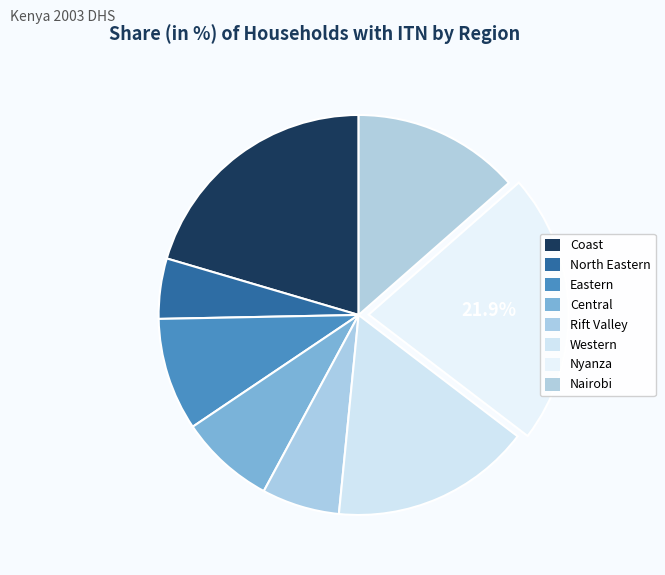

Is it true that Coast is 20% of the pie?

True